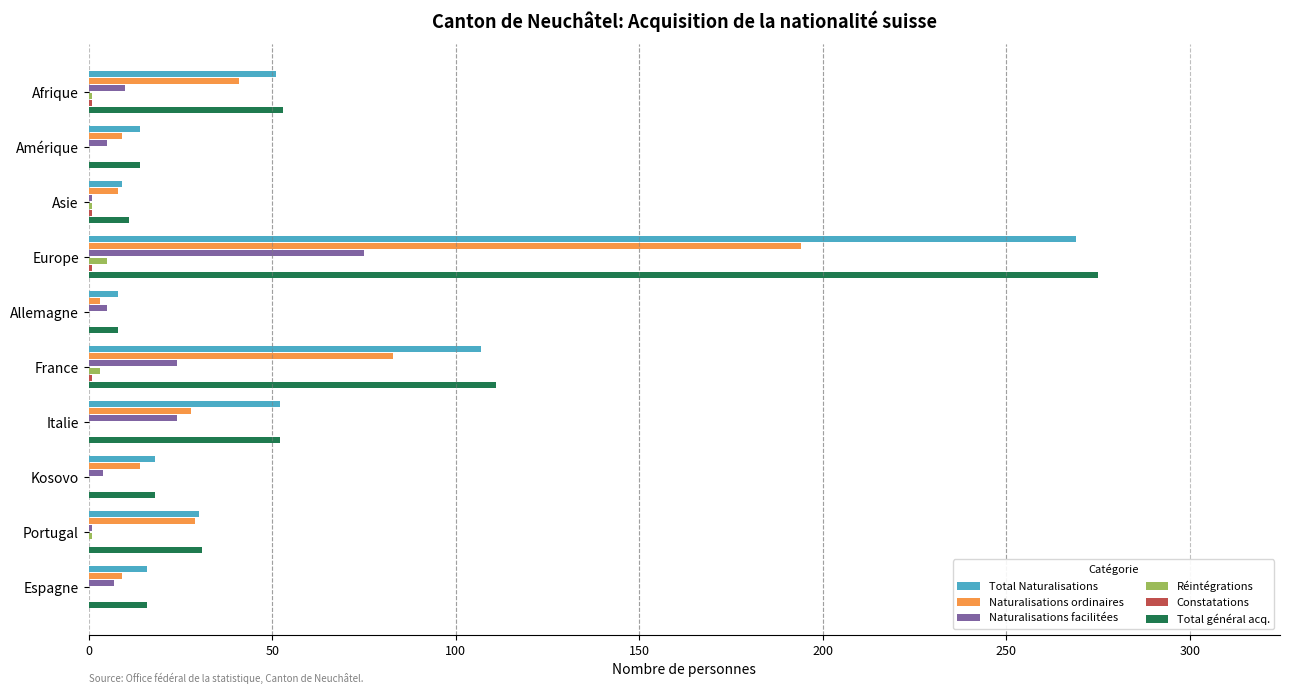

Is it true that Naturalisations ordinaires equals 28 at Italie?

True